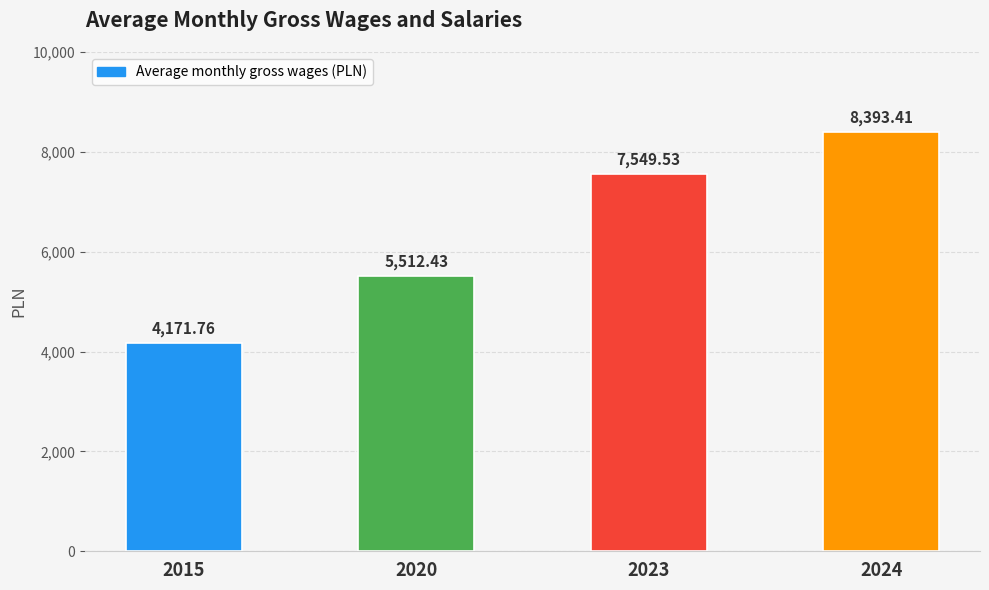

Does the chart contain any negative values?

No